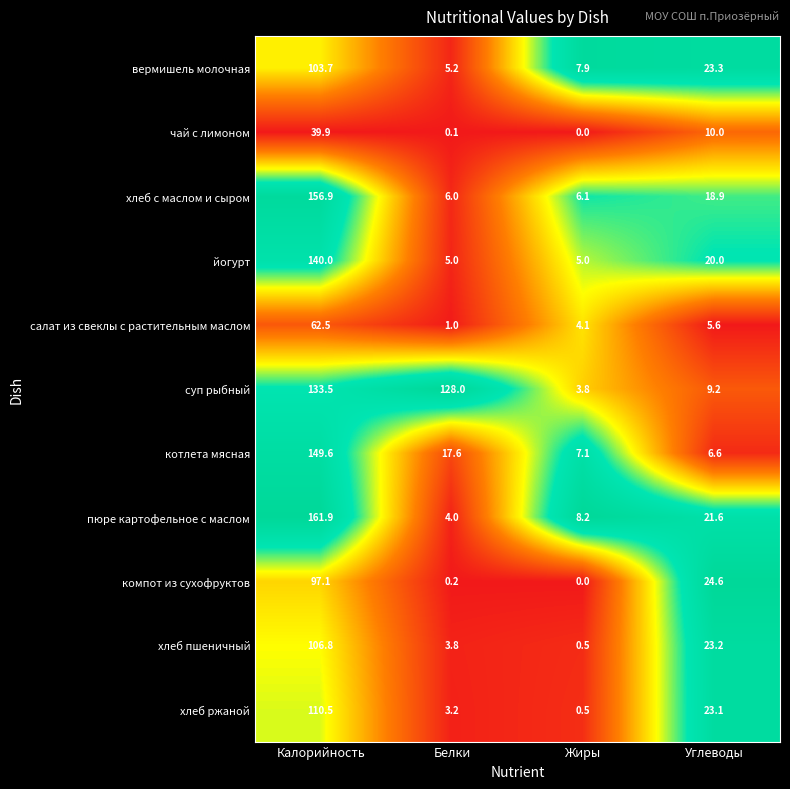

How many distinct data groups are displayed?

11